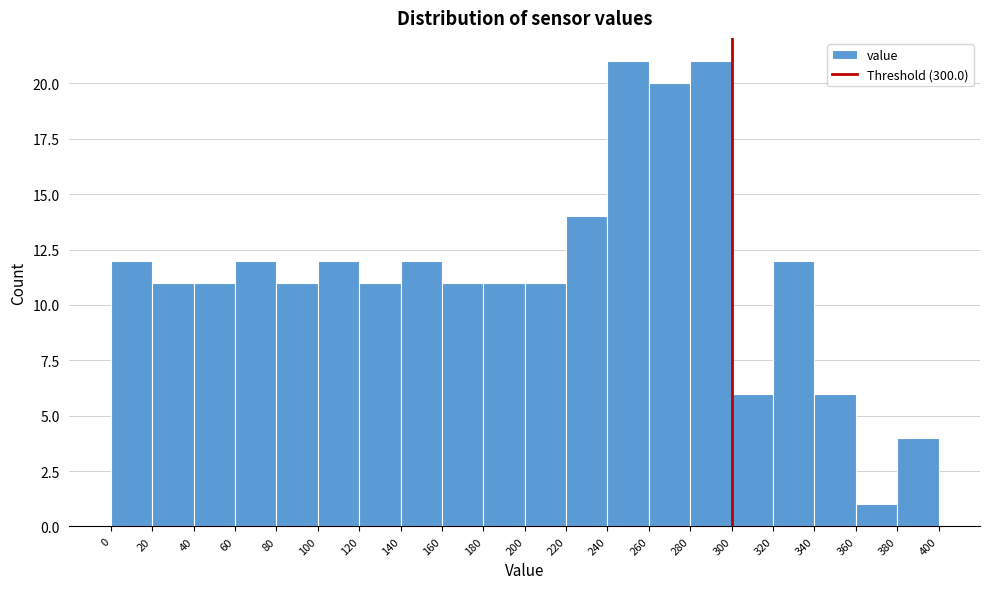

Reading left to right, transcribe this chart: for each bar, give the range it covers on the x-axis and its height. The values are not printed on the chart, so give them approximately, as read against the axis.

0 to 20: 12
20 to 40: 11
40 to 60: 11
60 to 80: 12
80 to 100: 11
100 to 120: 12
120 to 140: 11
140 to 160: 12
160 to 180: 11
180 to 200: 11
200 to 220: 11
220 to 240: 14
240 to 260: 21
260 to 280: 20
280 to 300: 21
300 to 320: 6
320 to 340: 12
340 to 360: 6
360 to 380: 1
380 to 400: 4